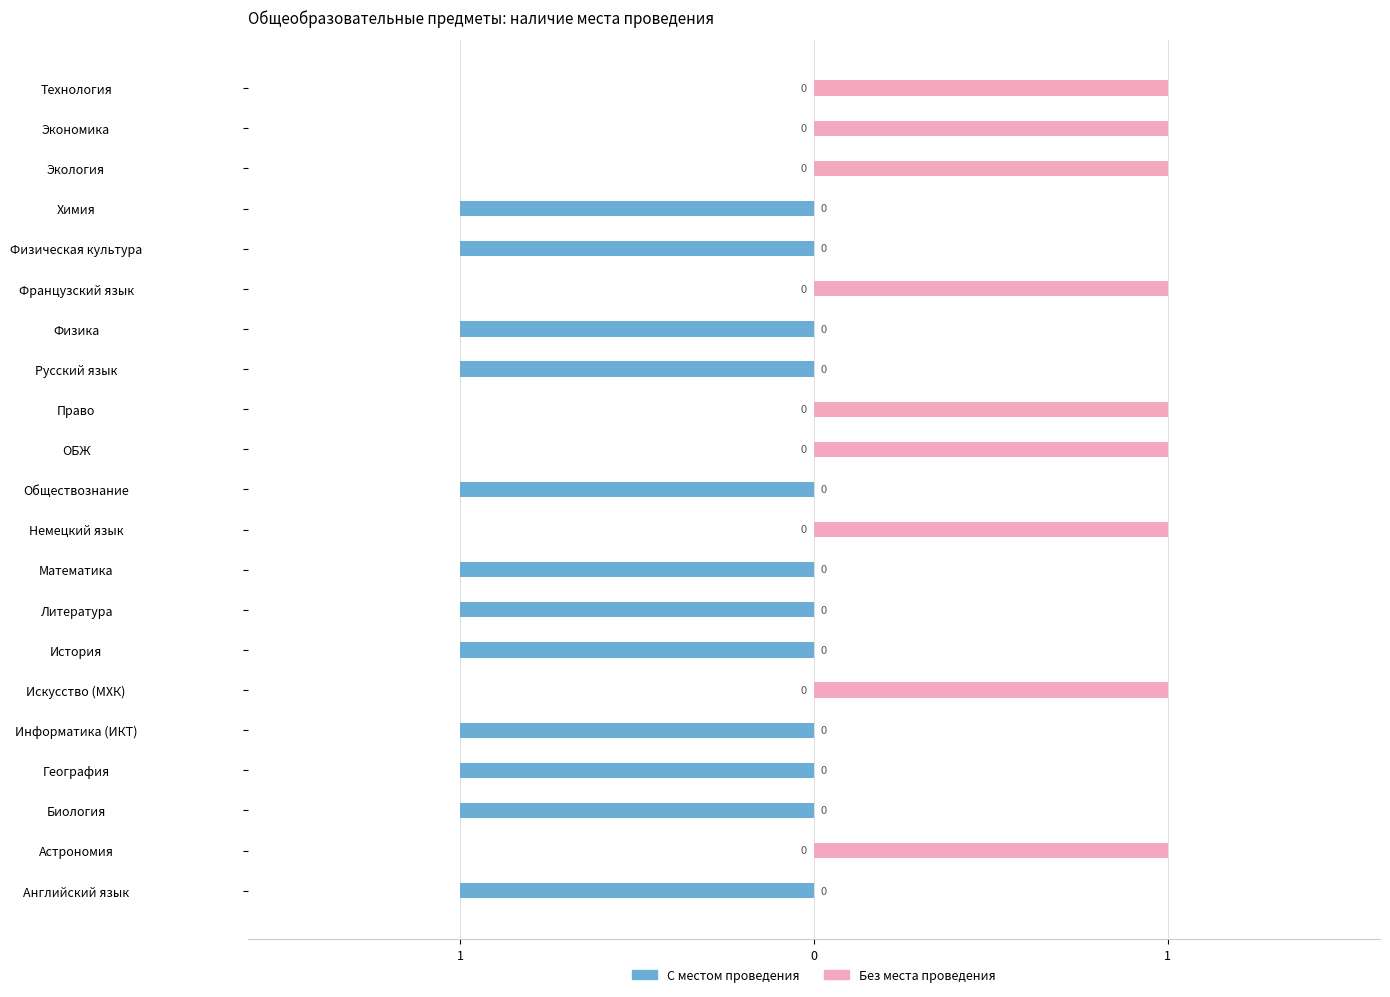

What is the sum of all С местом проведения values?

-12